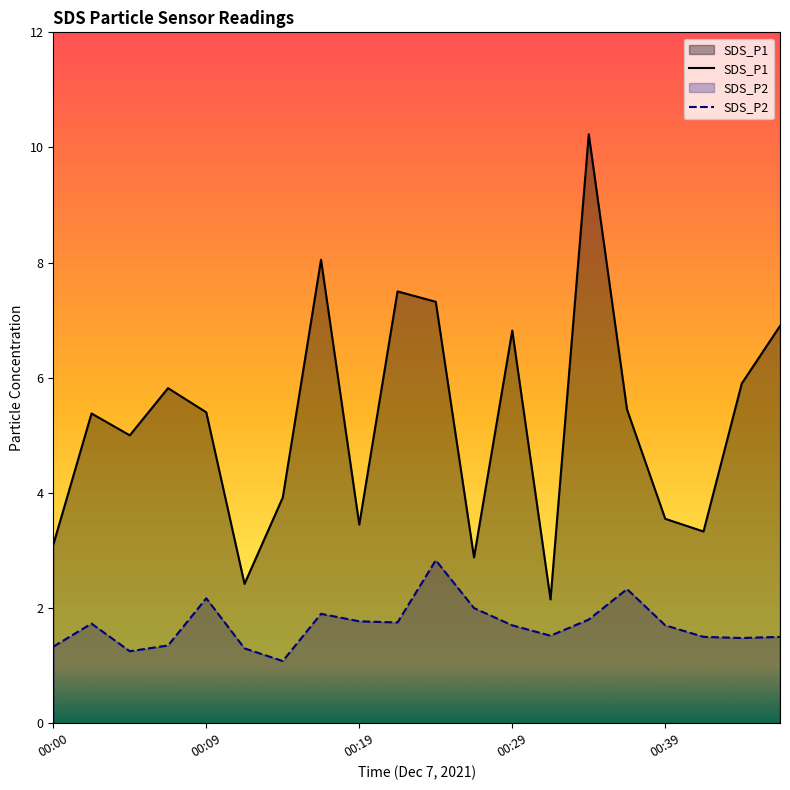

Is it true that SDS_P2 equals 3.2 at 00:19?

False